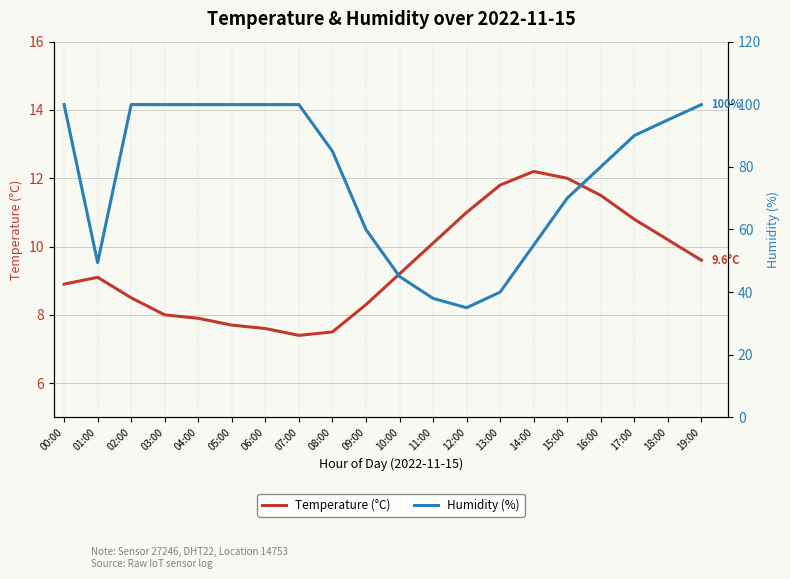

List the series in order of their overall mean, highest first.

Humidity (%), Temperature (°C)